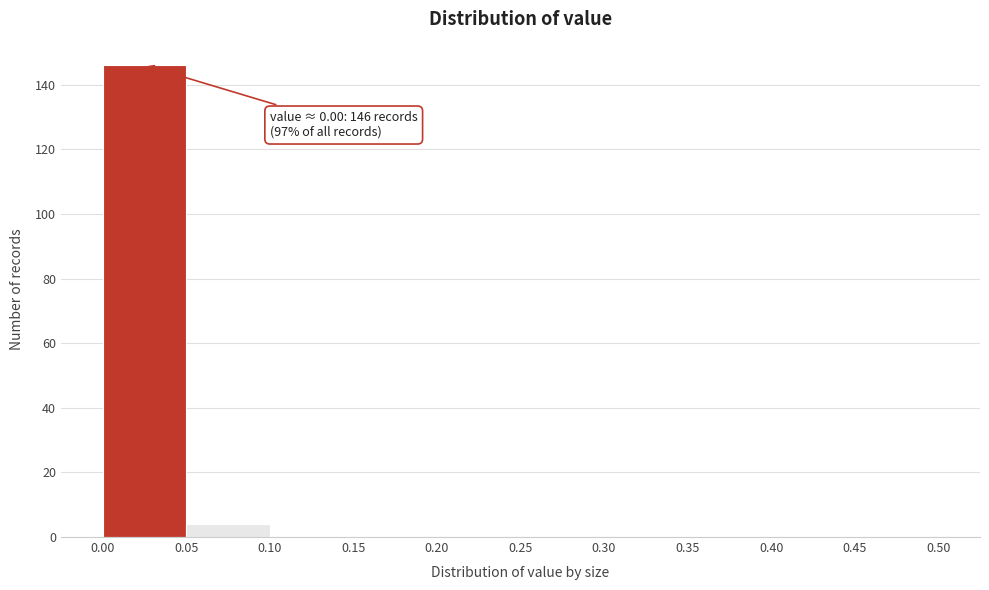

Over which range of the x-axis is the bar tallest?

0.00 to 0.05